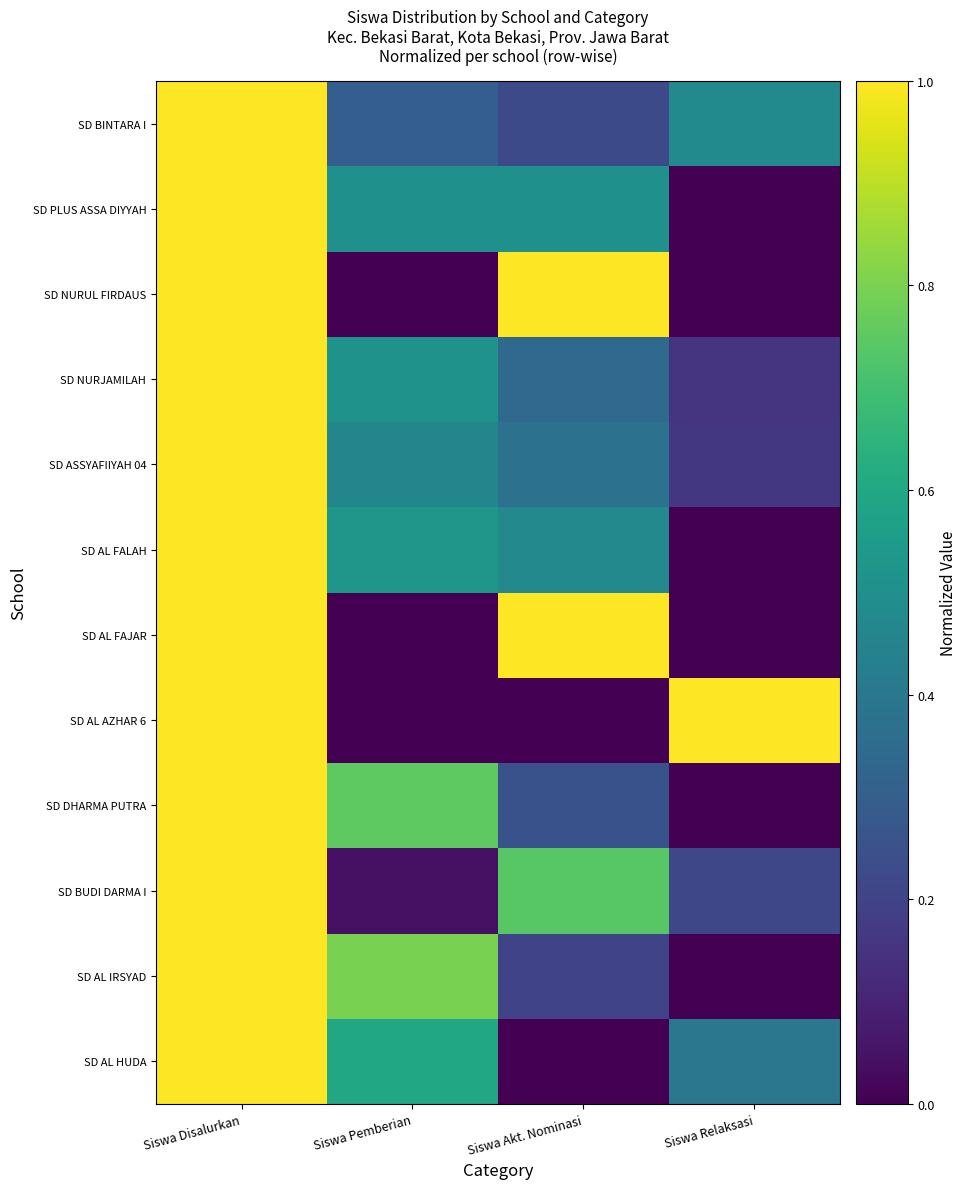

What is the difference between the highest and lowest values at Siswa Relaksasi?

1.0